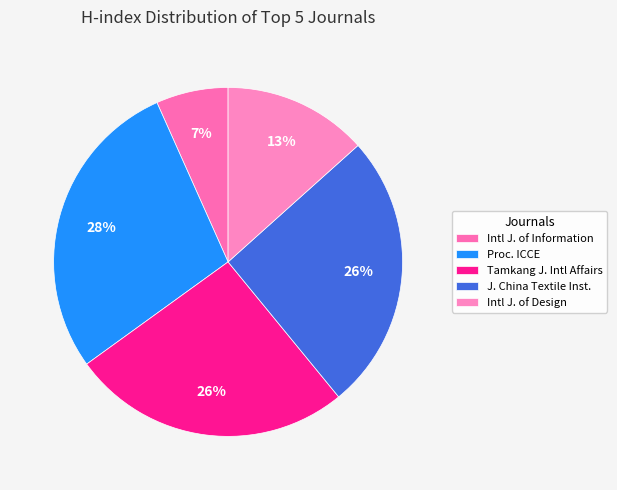

Is there any slice that represents more than half of the pie?

No